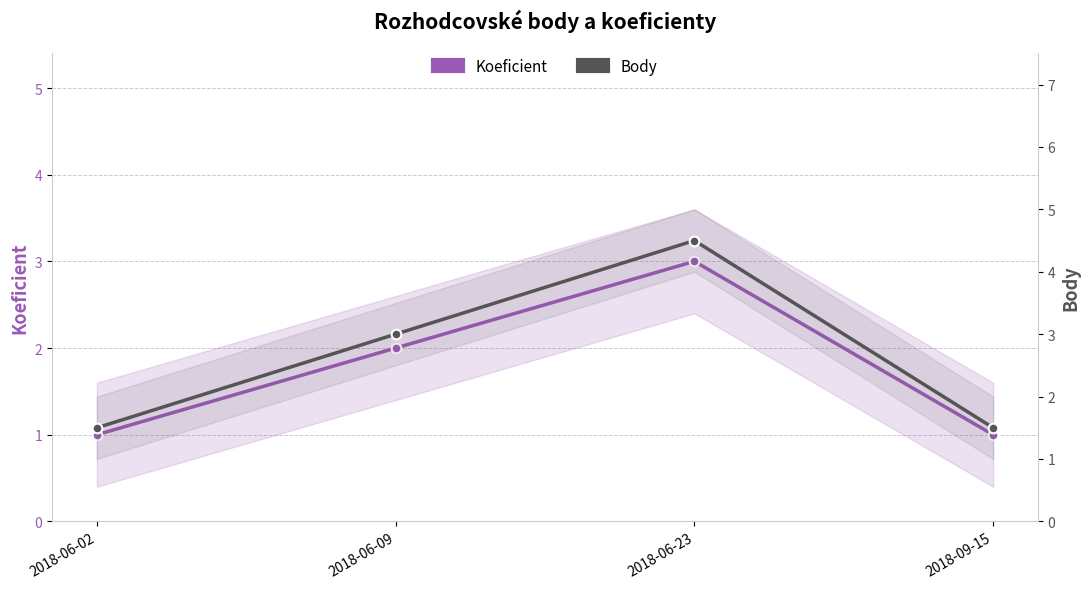

Is it true that Koeficient equals 1.5 at 2018-06-23?

False